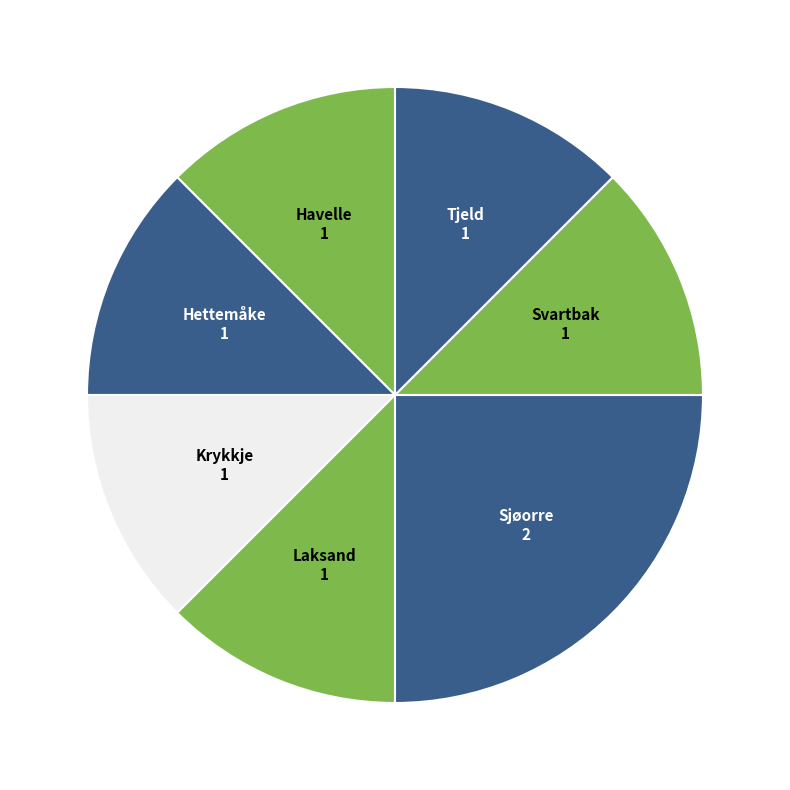

How many slices are in this pie chart?

7